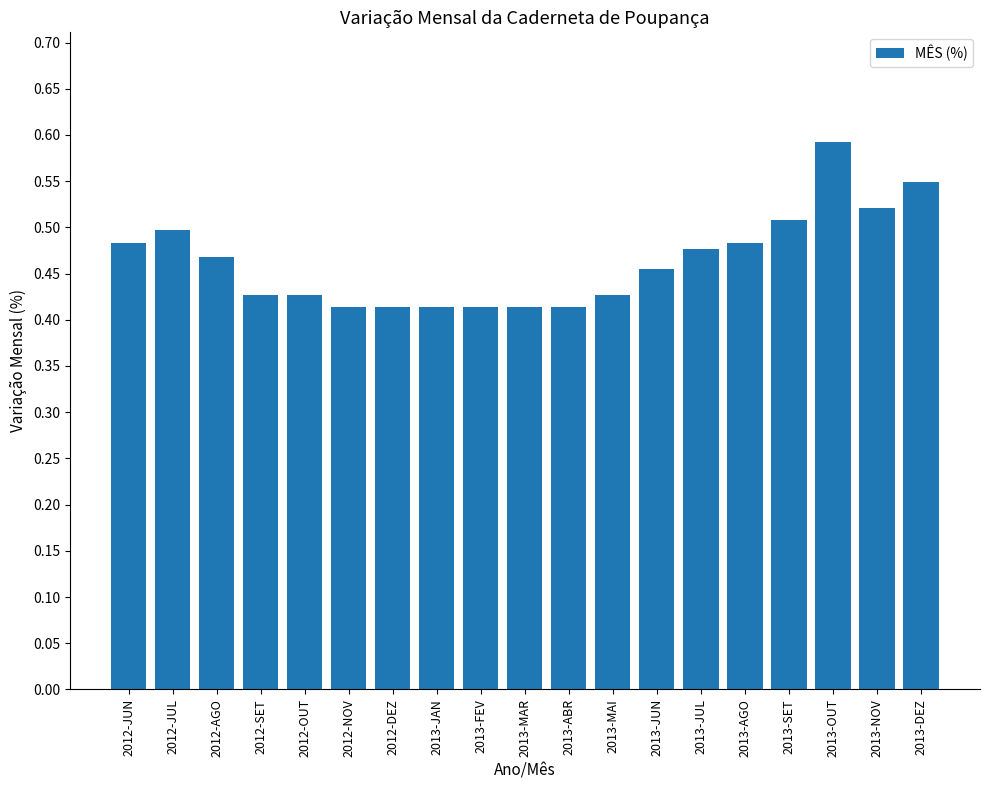

Is it true that the value at 2012-JUN is 0.2?

False